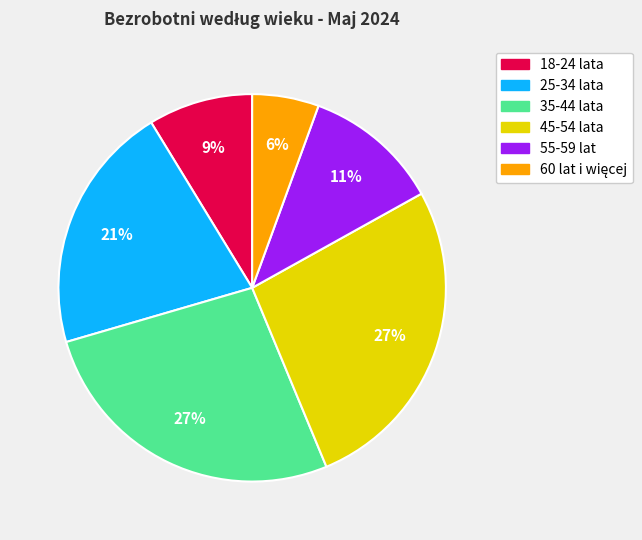

Between 55-59 lat and 25-34 lata, which is larger?

25-34 lata